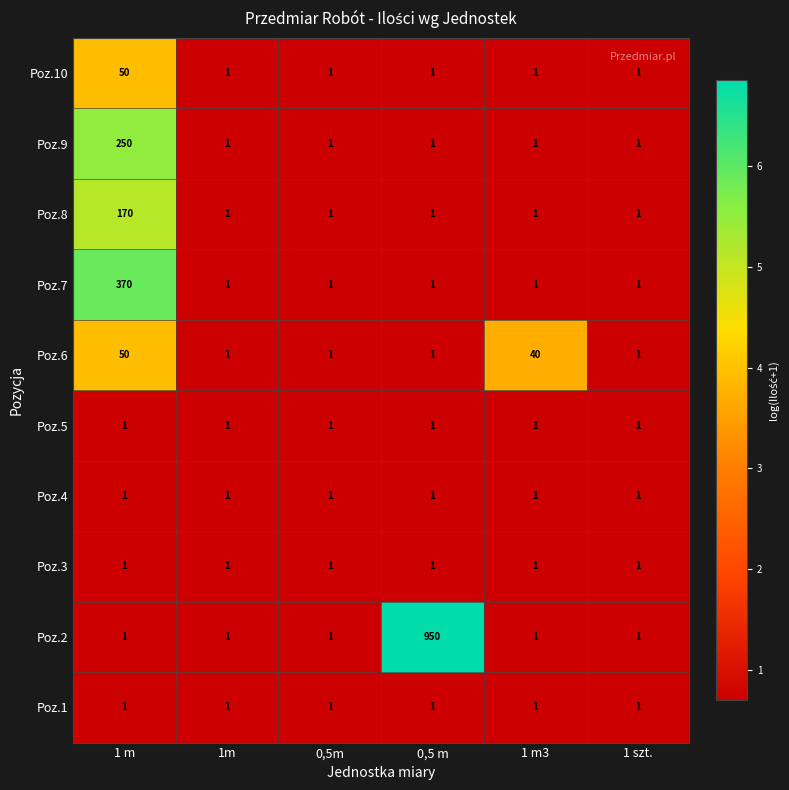

At which category is the sum across all series the highest?

0,5 m